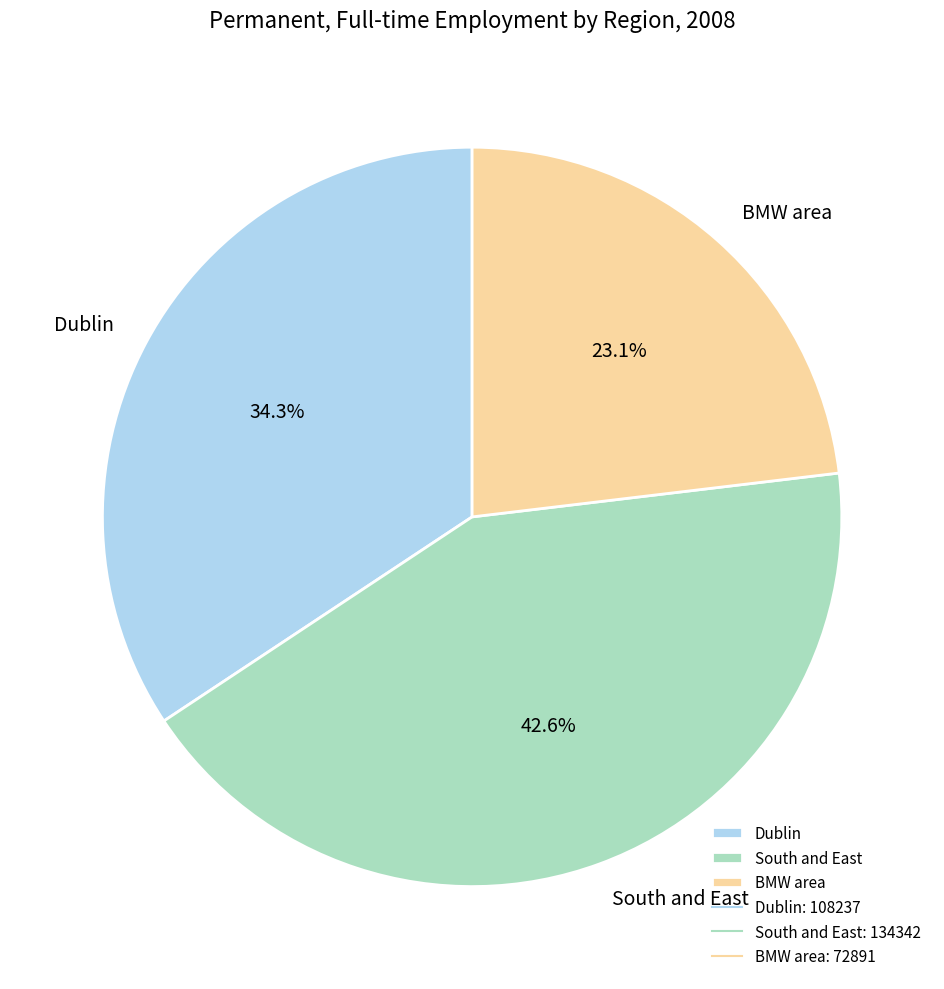

Which category has the biggest portion of the pie?

South and East